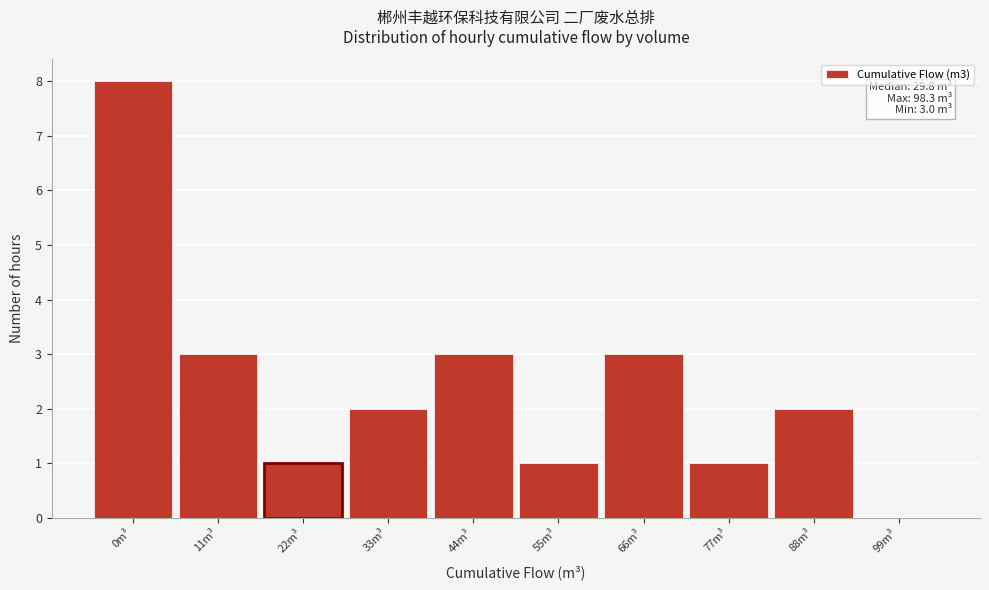

Reading left to right, list all the values displayed in this chart.

0m³=8	11m³=3	22m³=1	33m³=2	44m³=3	55m³=1	66m³=3	77m³=1	88m³=2	99m³=0